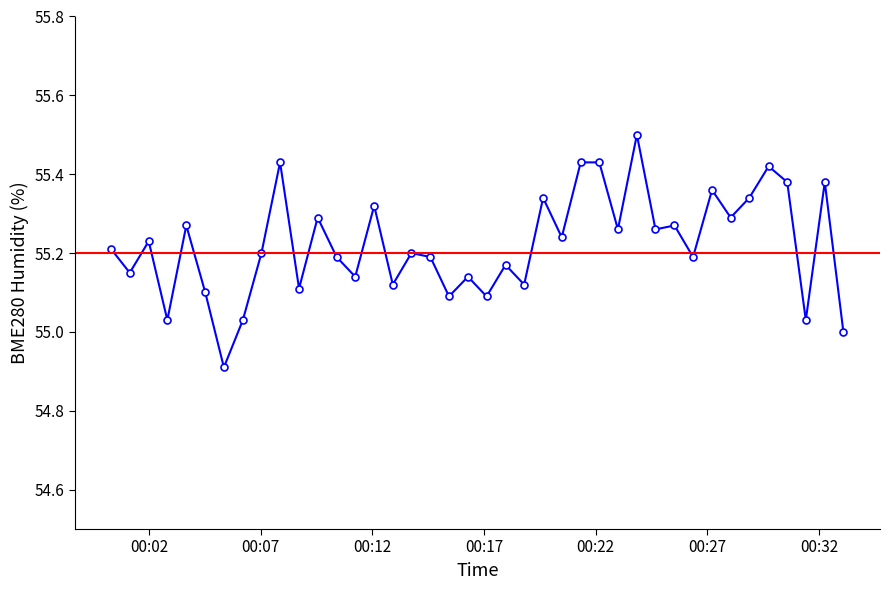

Reading left to right, what are all the values shown in this chart?

2022/08/08 00:00:18=55.2	2022/08/08 00:01:08=55.1	2022/08/08 00:01:59=55.2	2022/08/08 00:02:49=55.0	2022/08/08 00:03:40=55.3	2022/08/08 00:04:31=55.1	2022/08/08 00:05:21=54.9	2022/08/08 00:06:12=55.0	2022/08/08 00:07:02=55.2	2022/08/08 00:07:52=55.4	2022/08/08 00:08:43=55.1	2022/08/08 00:09:33=55.3	2022/08/08 00:10:24=55.2	2022/08/08 00:11:14=55.1	2022/08/08 00:12:05=55.3	2022/08/08 00:12:55=55.1	2022/08/08 00:13:45=55.2	2022/08/08 00:14:36=55.2	2022/08/08 00:15:26=55.1	2022/08/08 00:16:17=55.1	2022/08/08 00:17:07=55.1	2022/08/08 00:17:58=55.2	2022/08/08 00:18:48=55.1	2022/08/08 00:19:39=55.3	2022/08/08 00:20:29=55.2	2022/08/08 00:21:20=55.4	2022/08/08 00:22:10=55.4	2022/08/08 00:23:00=55.3	2022/08/08 00:23:51=55.5	2022/08/08 00:24:41=55.3	2022/08/08 00:25:32=55.3	2022/08/08 00:26:22=55.2	2022/08/08 00:27:13=55.4	2022/08/08 00:28:03=55.3	2022/08/08 00:28:53=55.3	2022/08/08 00:29:45=55.4	2022/08/08 00:30:35=55.4	2022/08/08 00:31:25=55.0	2022/08/08 00:32:16=55.4	2022/08/08 00:33:06=55.0